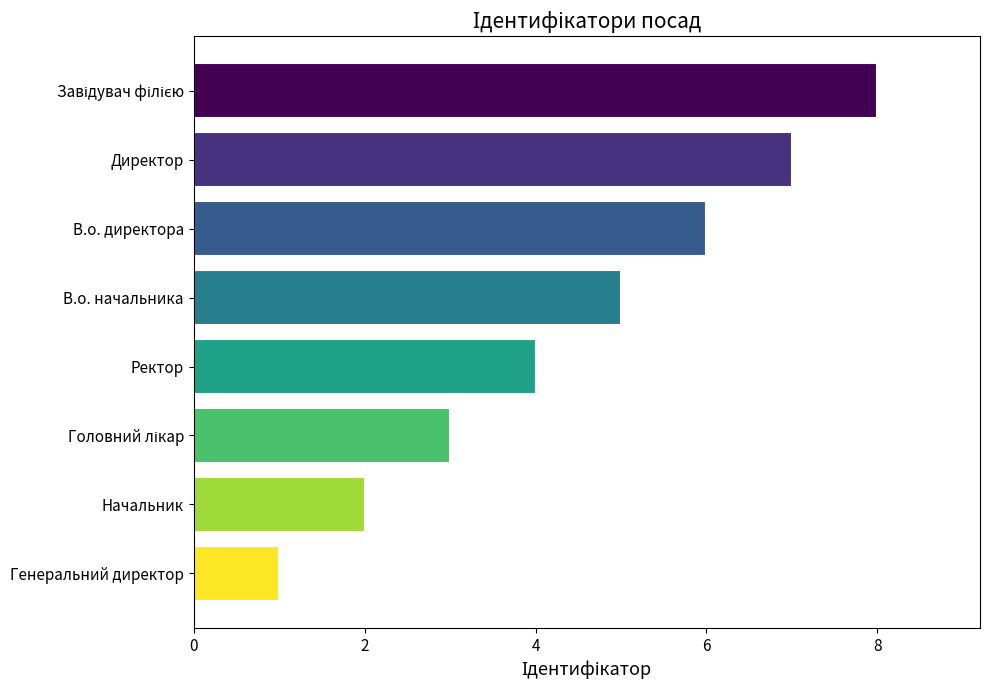

Read the value at Директор.

7